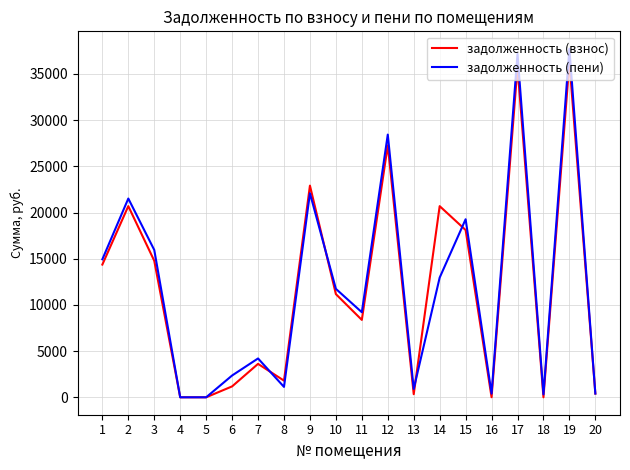

What is the highest value of the задолженность (пени) series?

37731.1